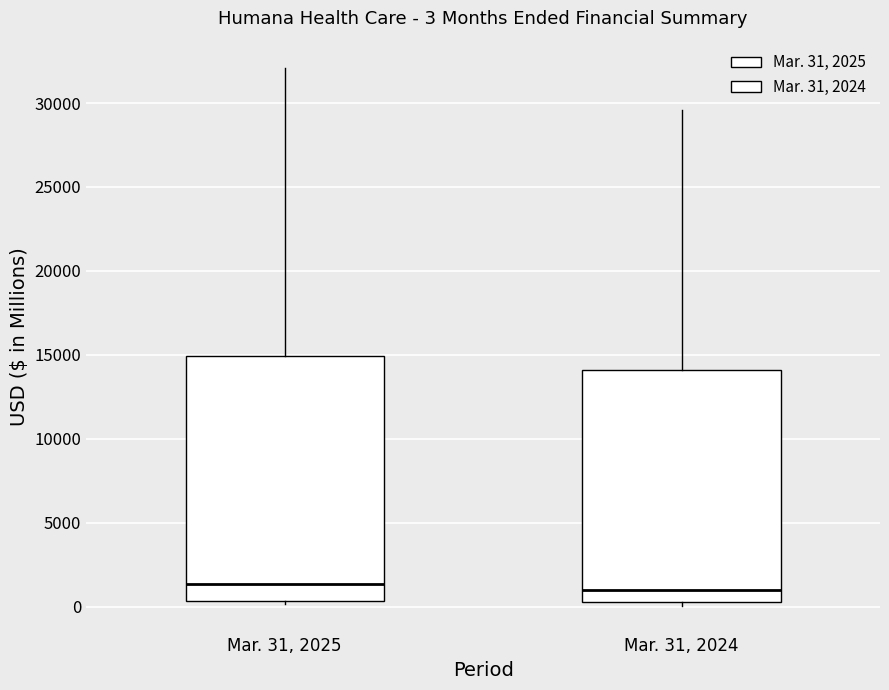

Which box is the tallest, from its lower edge to its upper edge?

Mar. 31, 2025